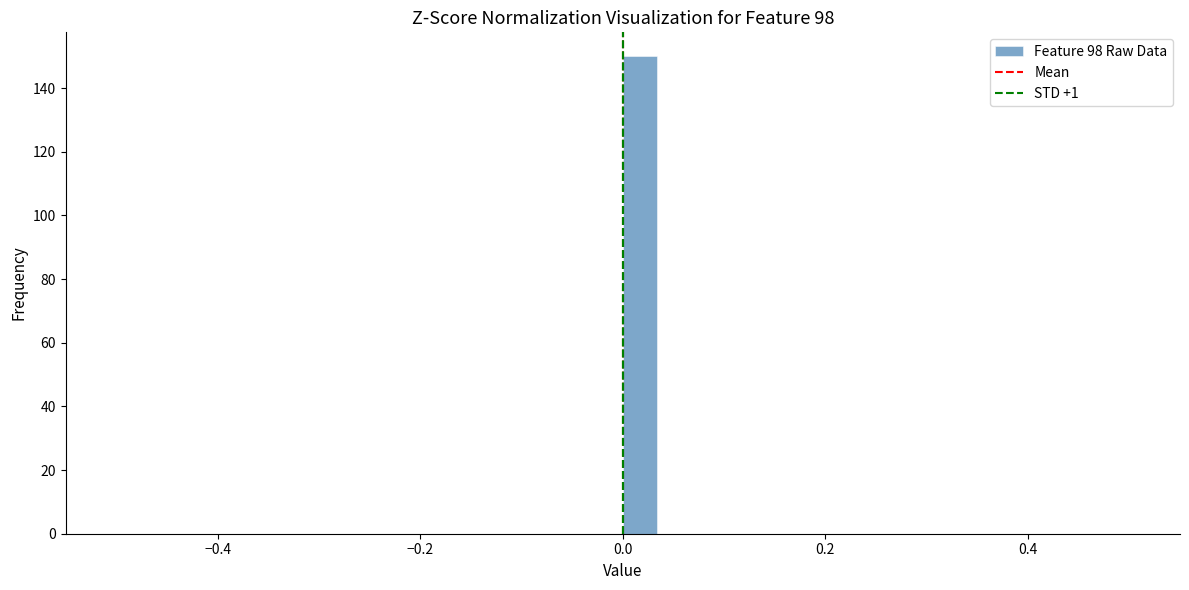

Around what value on the x-axis is the tallest bar? Give the approximate position of its centre, as read against the axis.

0.02